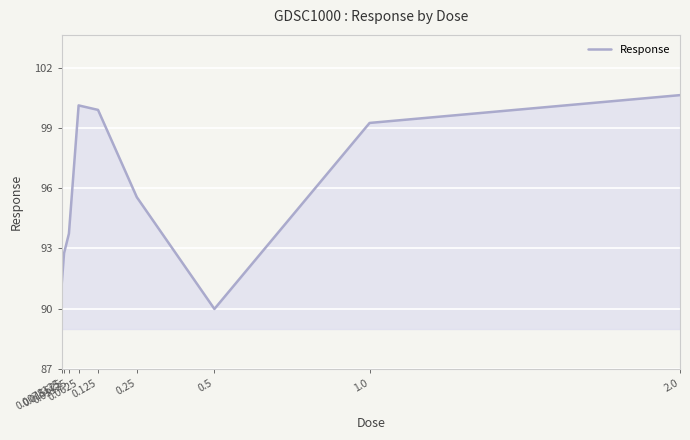

List the labels in order of value, smallest first.

0.5, 0.0078125, 0.015625, 0.03125, 0.25, 1.0, 0.125, 0.0625, 2.0